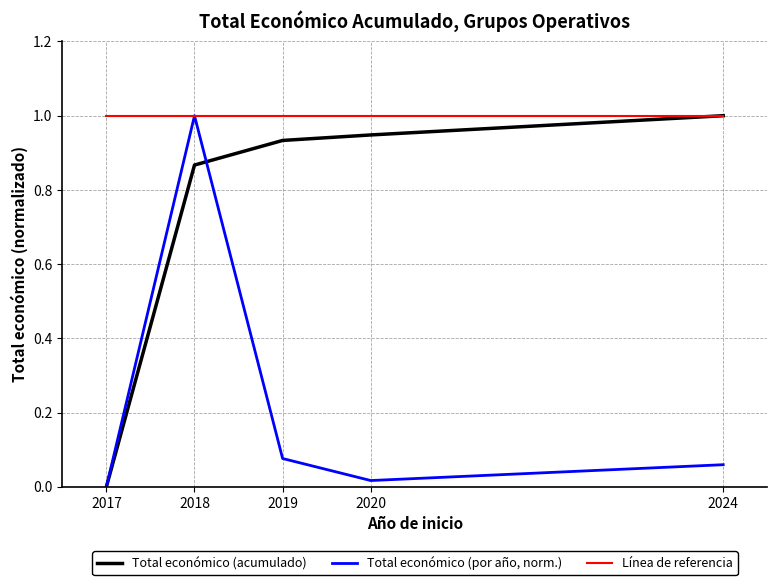

The Total económico (acumulado) series shows 0.2 at 2019. True or false?

False